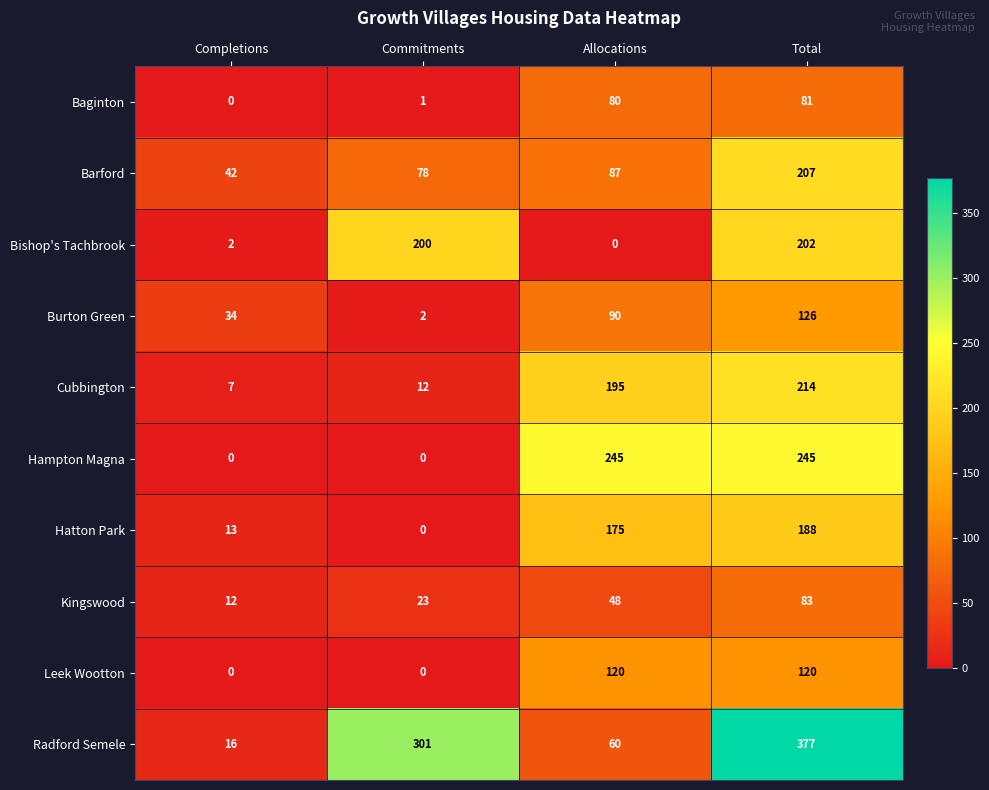

What is the greatest value displayed?

377